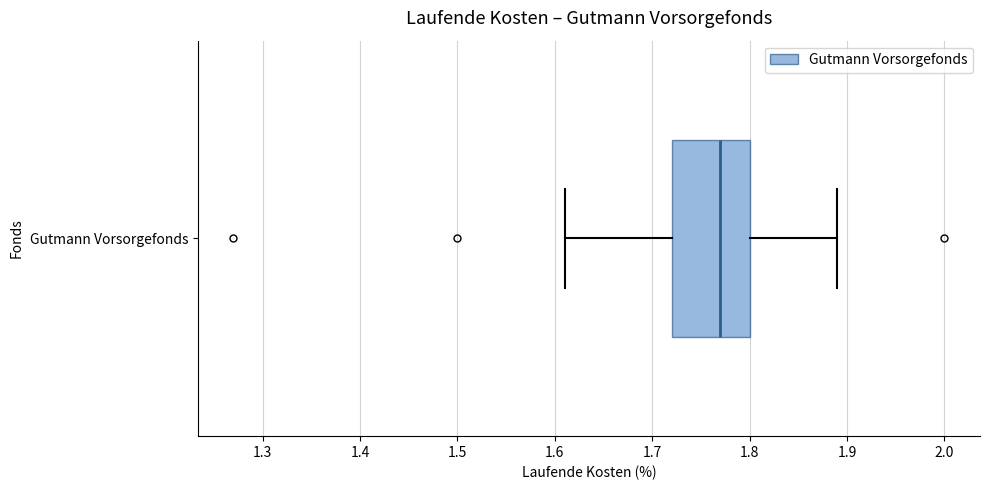

Where does the median line of the box for Gutmann Vorsorgefonds sit on the x-axis? The values are not printed on the chart, so give them approximately, as read against the axis.

1.77